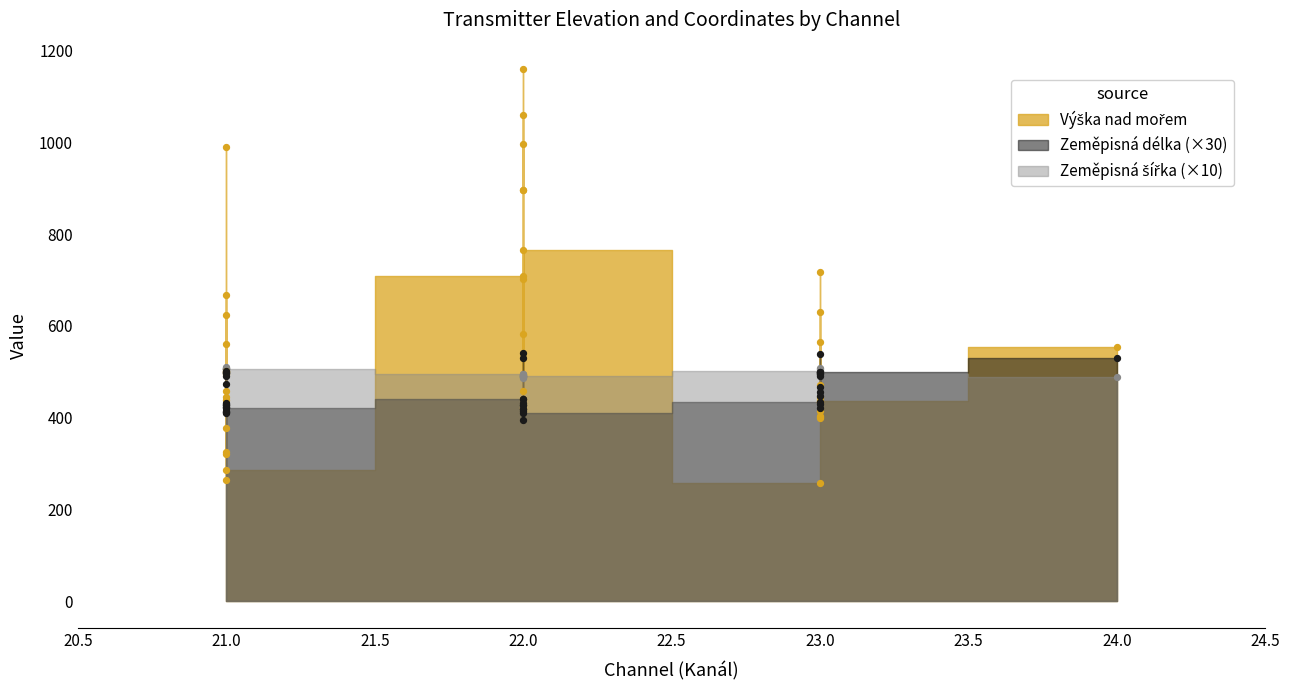

What is the total value across all series at 22?

1644.2